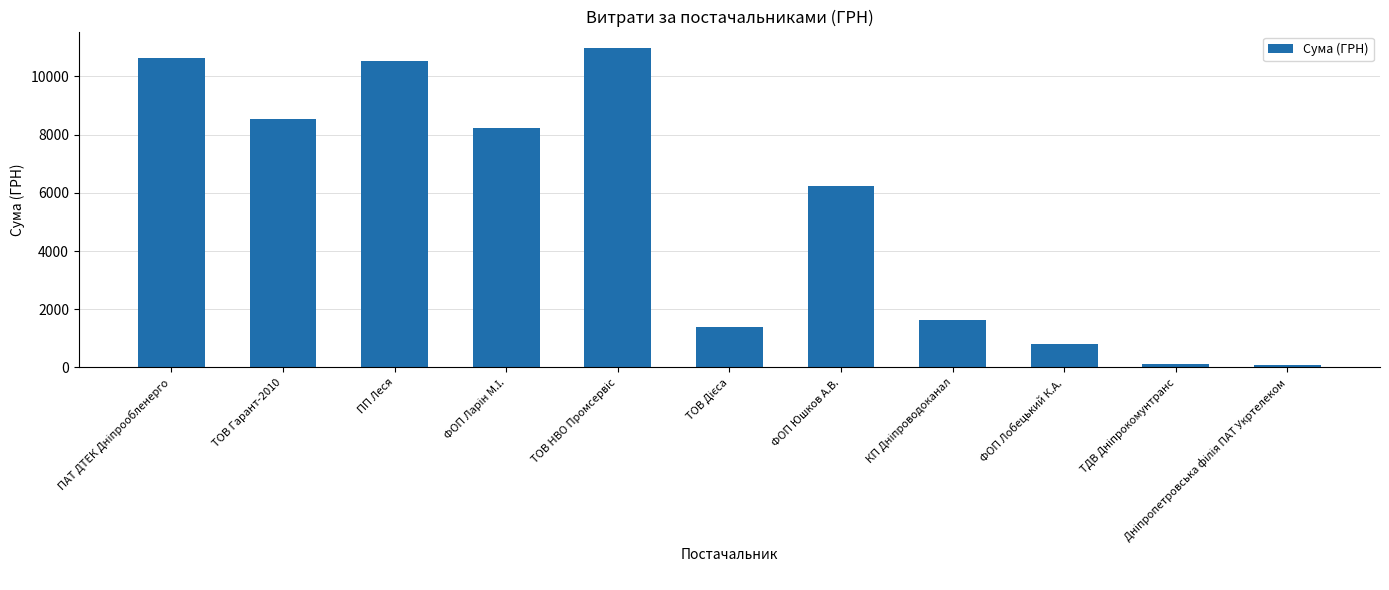

What value does the data have at ФОП Юшков А.В.?

6220.0